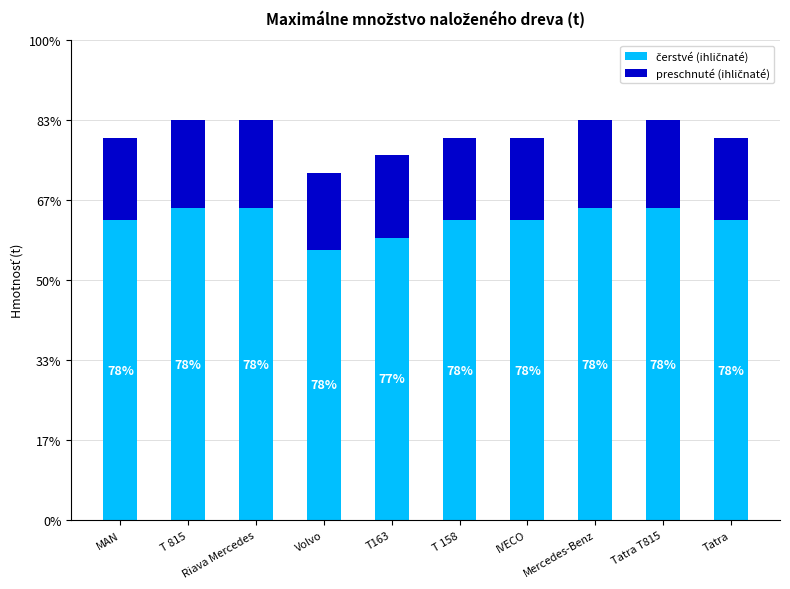

Does the chart contain stacked bars?

Yes